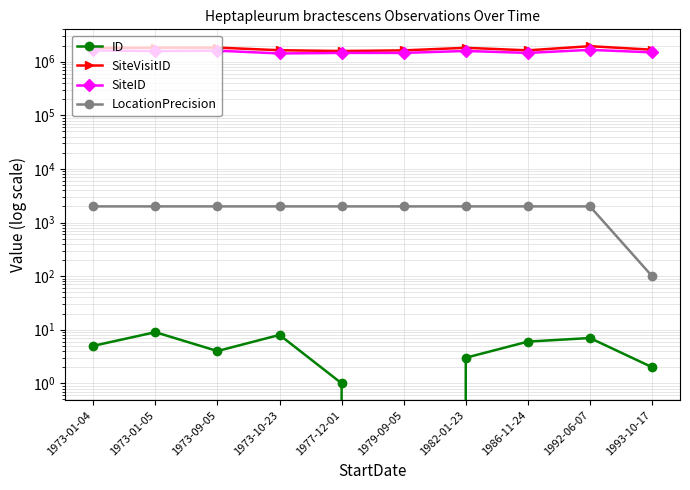

In SiteVisitID, how many points are higher than both neighbors (excluding endpoints)?

3